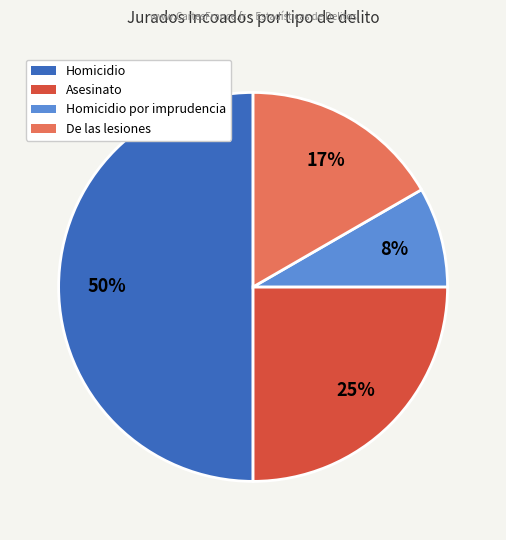

Is it true that De las lesiones is 6% of the pie?

False